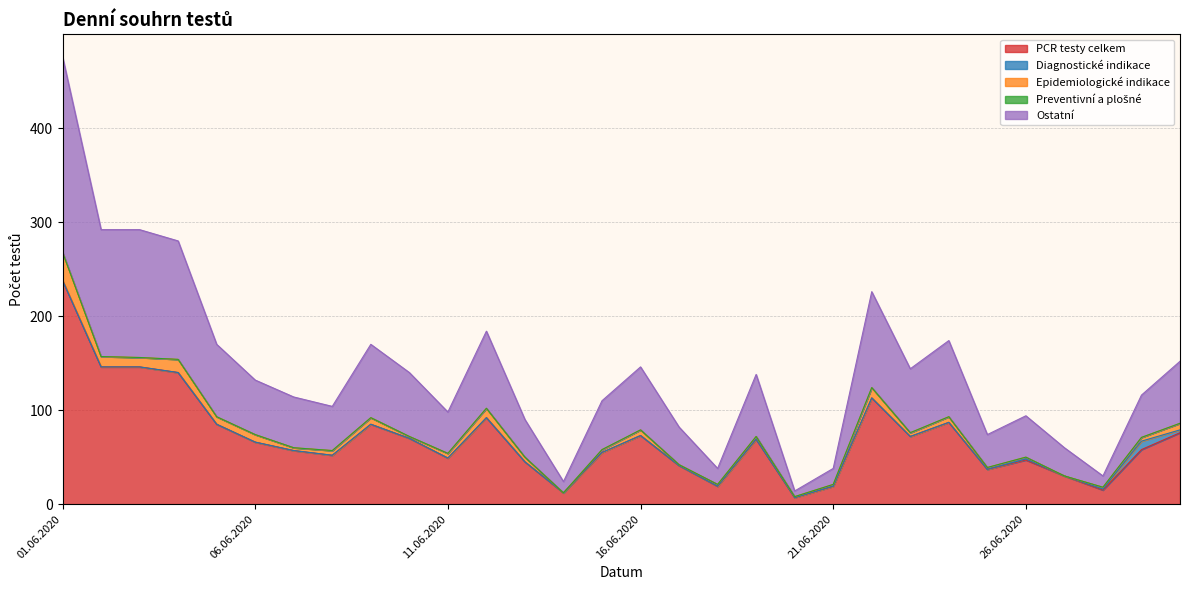

Rank the series by their maximum value, from highest to lowest.

PCR testy celkem, Ostatní, Epidemiologické indikace, Diagnostické indikace, Preventivní a plošné